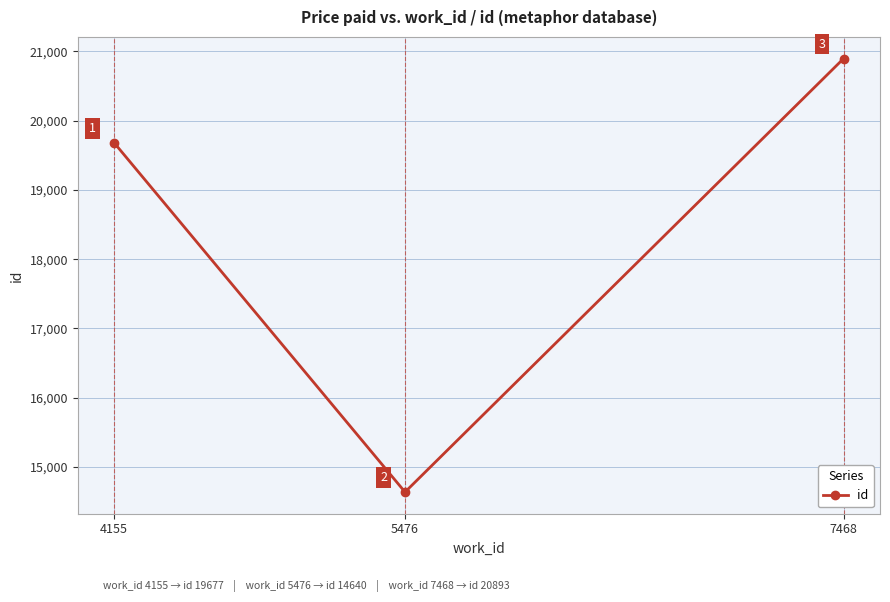

The chart shows a value of 19677 at 4155. True or false?

True